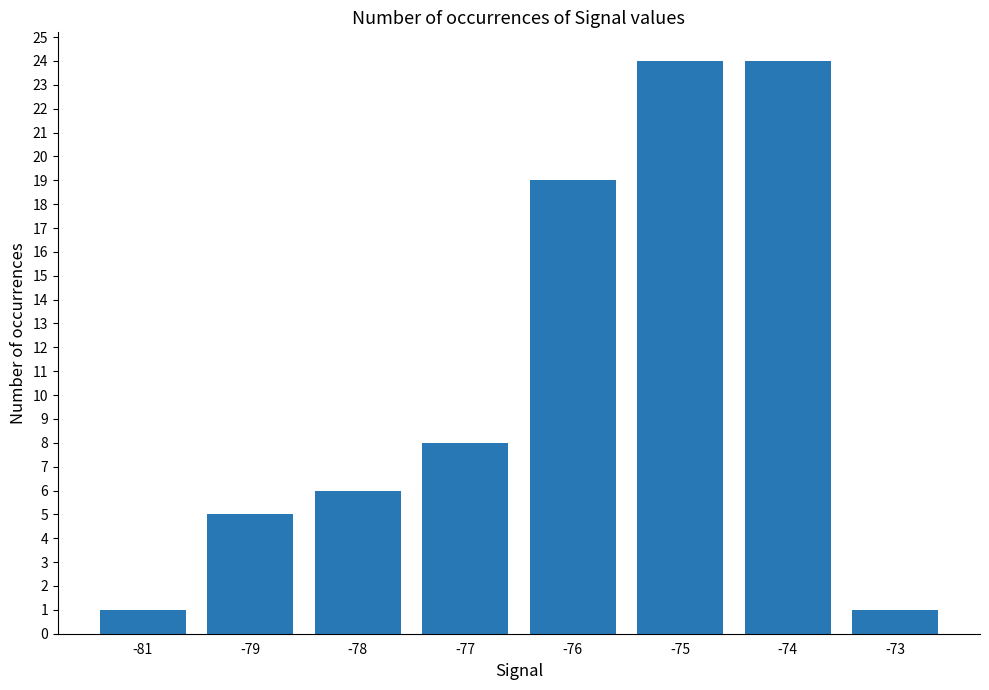

The chart shows a value of 1 at -73. True or false?

True